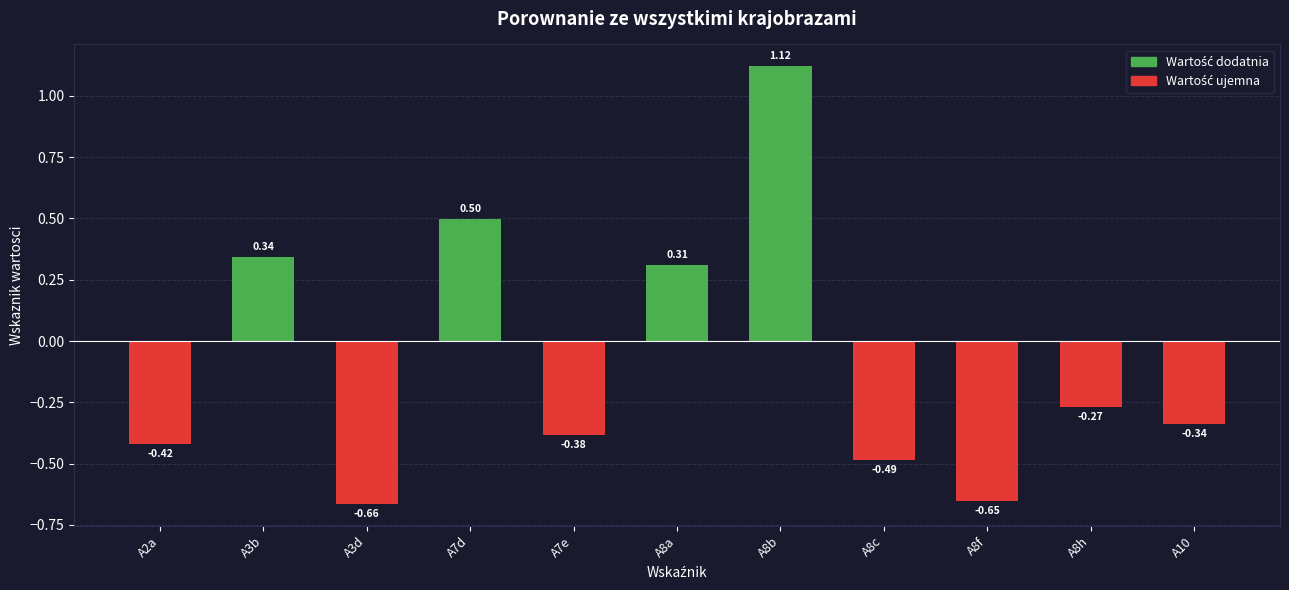

What is the change in value from A8f to A10?

+0.3